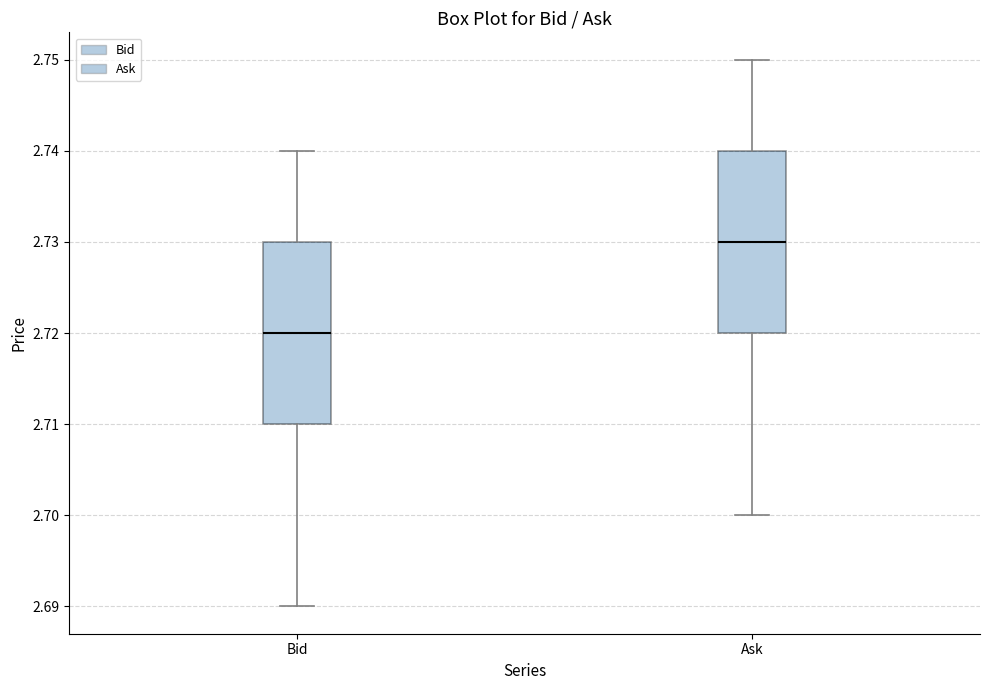

Where does the lower whisker of the box for Ask end on the y-axis? The values are not printed on the chart, so give them approximately, as read against the axis.

2.70